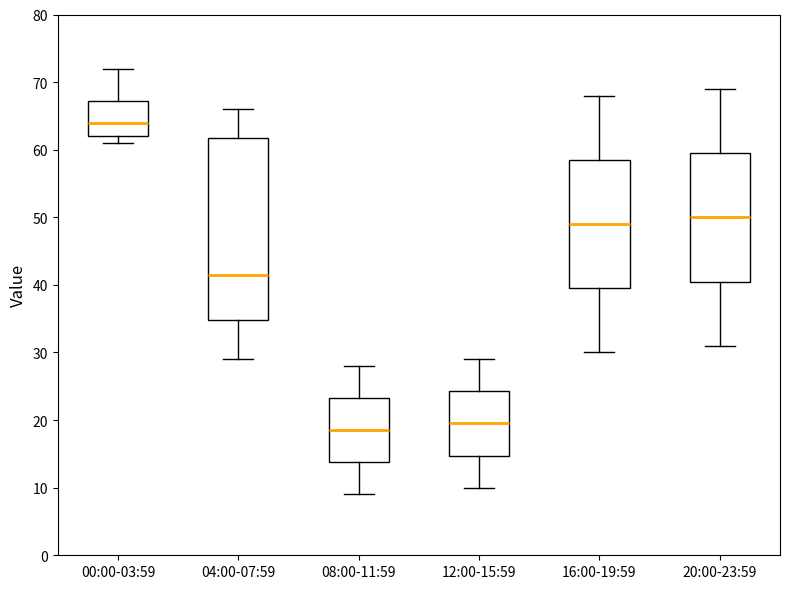

Which box's median line is the highest?

00:00-03:59